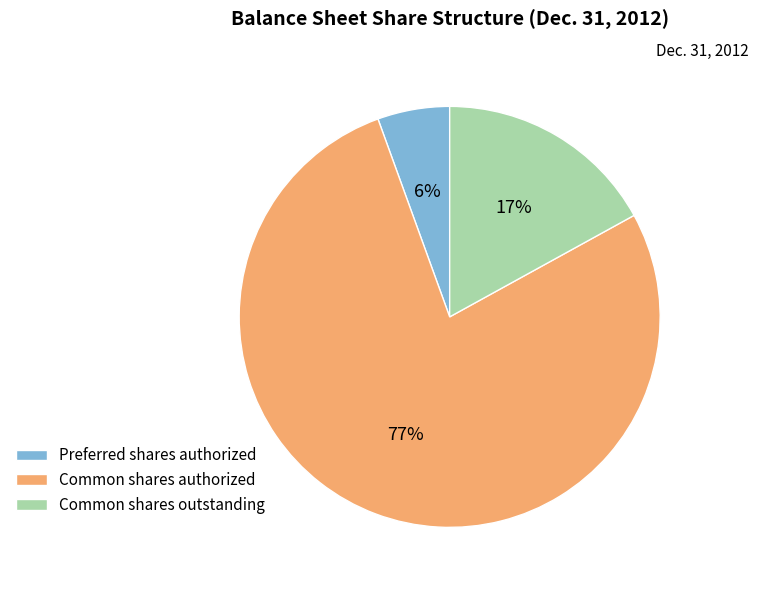

To the nearest percent, what is the average slice percentage?

33%